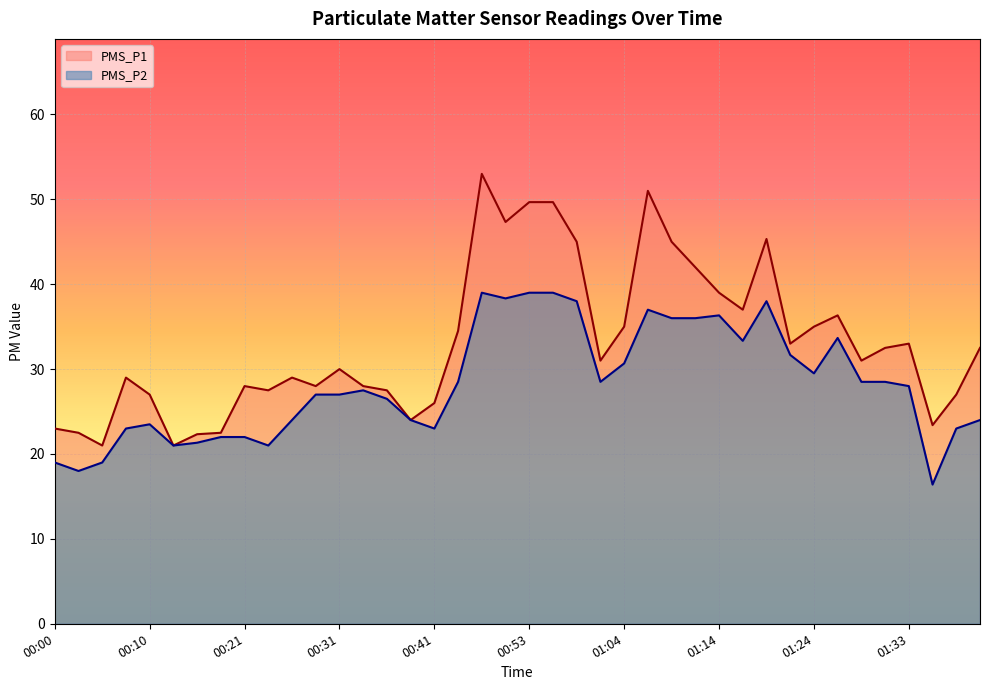

List the series in order of their peak value, lowest first.

PMS_P2, PMS_P1